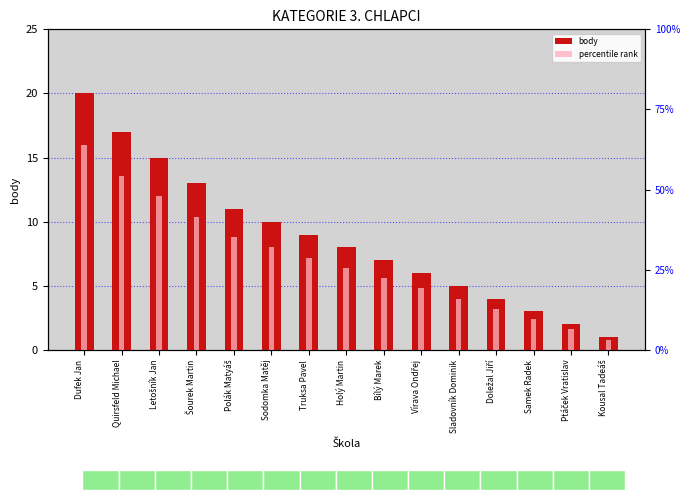

What is the difference between the percentile rank values at Letošník Jan and Dufek Jan?

4.0